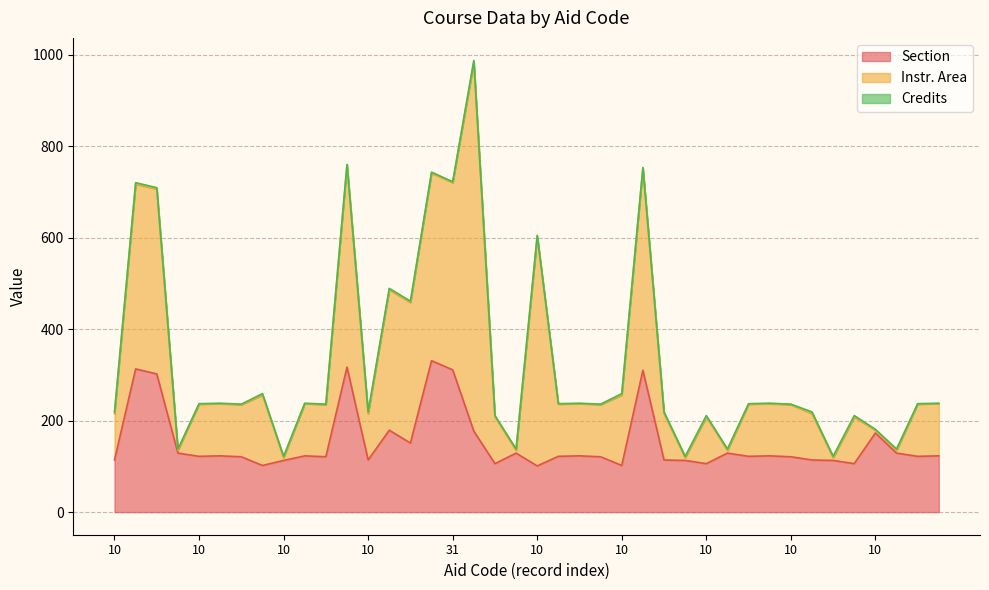

In Instr. Area, how many points are higher than both neighbors (excluding endpoints)?

8